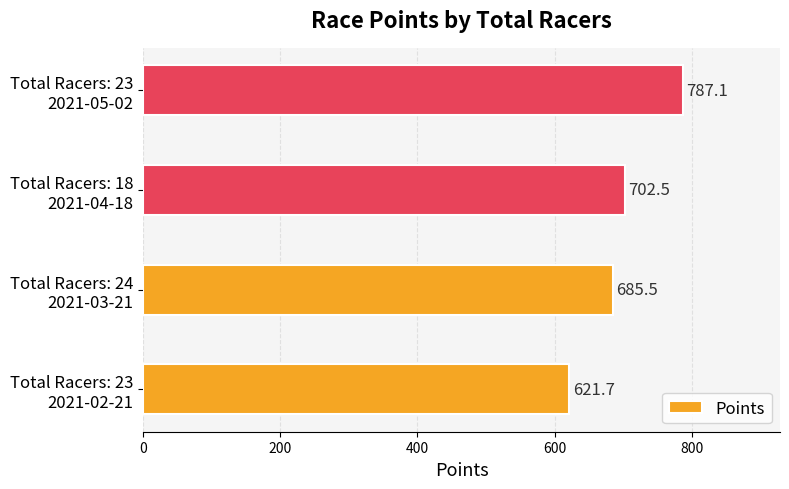

Reading top to bottom, what are all the values shown in this chart?

787.1	702.5	685.5	621.7